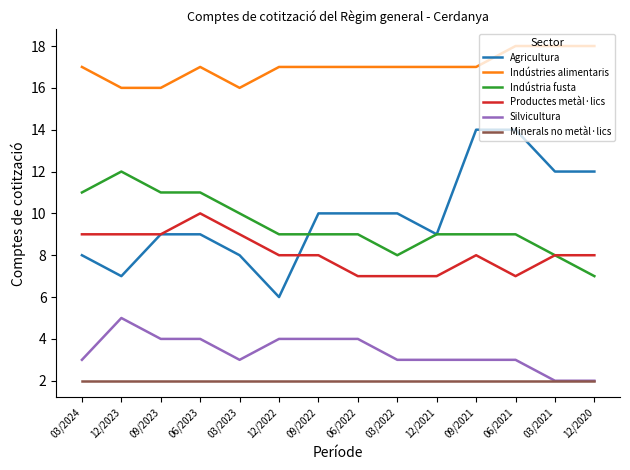

Reading left to right, what are all the values shown in this chart?

Agricultura: 03/2024=8	12/2023=7	09/2023=9	06/2023=9	03/2023=8	12/2022=6	09/2022=10	06/2022=10	03/2022=10	12/2021=9	09/2021=14	06/2021=14	03/2021=12	12/2020=12
Indústries alimentaris: 03/2024=17	12/2023=16	09/2023=16	06/2023=17	03/2023=16	12/2022=17	09/2022=17	06/2022=17	03/2022=17	12/2021=17	09/2021=17	06/2021=18	03/2021=18	12/2020=18
Indústria fusta: 03/2024=11	12/2023=12	09/2023=11	06/2023=11	03/2023=10	12/2022=9	09/2022=9	06/2022=9	03/2022=8	12/2021=9	09/2021=9	06/2021=9	03/2021=8	12/2020=7
Productes metàl·lics: 03/2024=9	12/2023=9	09/2023=9	06/2023=10	03/2023=9	12/2022=8	09/2022=8	06/2022=7	03/2022=7	12/2021=7	09/2021=8	06/2021=7	03/2021=8	12/2020=8
Silvicultura: 03/2024=3	12/2023=5	09/2023=4	06/2023=4	03/2023=3	12/2022=4	09/2022=4	06/2022=4	03/2022=3	12/2021=3	09/2021=3	06/2021=3	03/2021=2	12/2020=2
Minerals no metàl·lics: 03/2024=2	12/2023=2	09/2023=2	06/2023=2	03/2023=2	12/2022=2	09/2022=2	06/2022=2	03/2022=2	12/2021=2	09/2021=2	06/2021=2	03/2021=2	12/2020=2